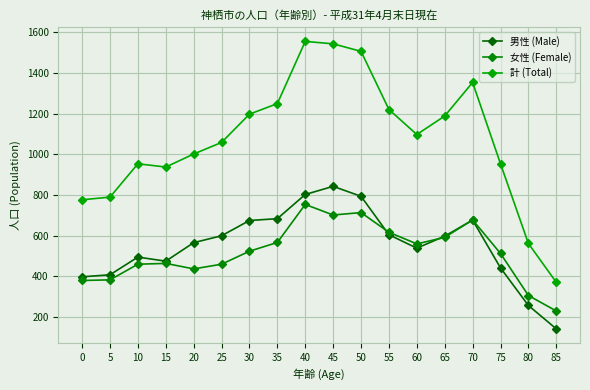

Which series changed the most between 15 and 75?

女性 (Female)